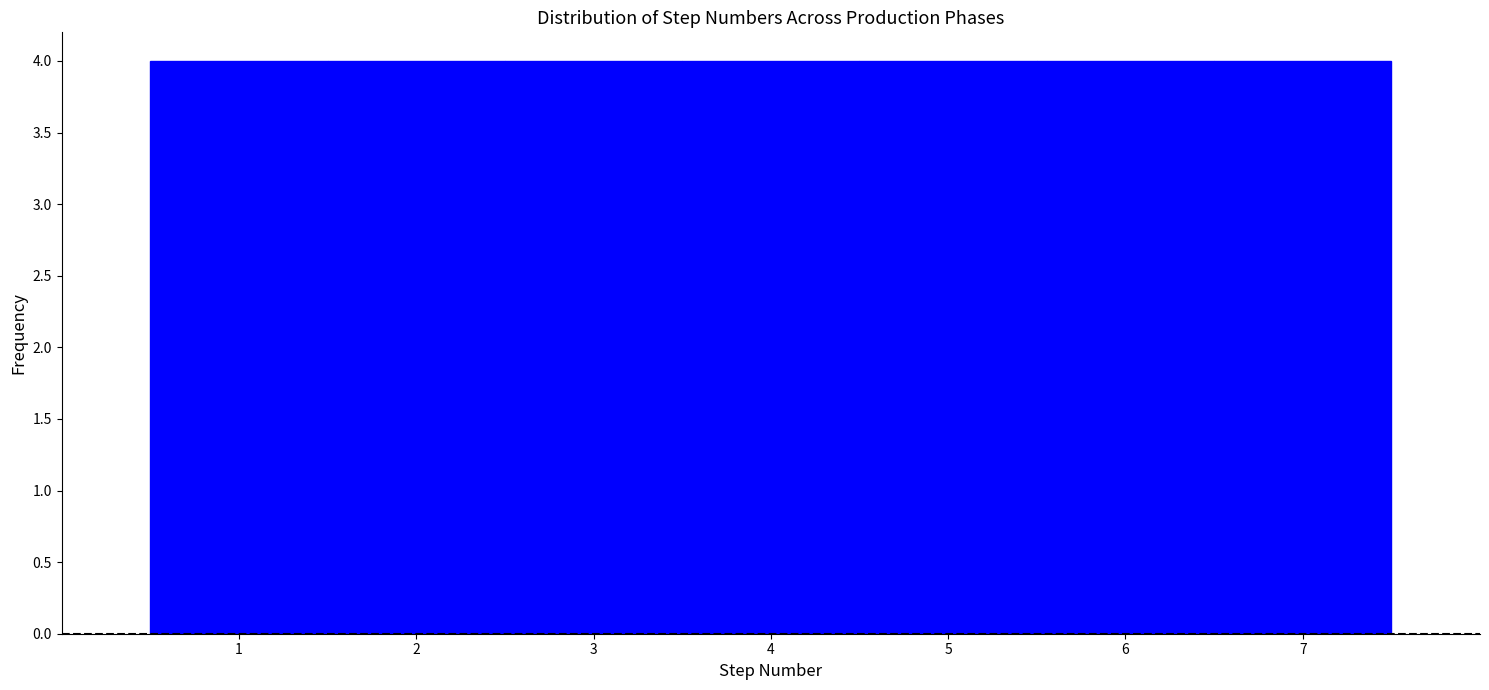

Reading left to right, transcribe this chart: for each bar, give the range it covers on the x-axis and its height. The values are not printed on the chart, so give them approximately, as read against the axis.

0.5 to 1.5: 4
1.5 to 2.5: 4
2.5 to 3.5: 4
3.5 to 4.5: 4
4.5 to 5.5: 4
5.5 to 6.5: 4
6.5 to 7.5: 4